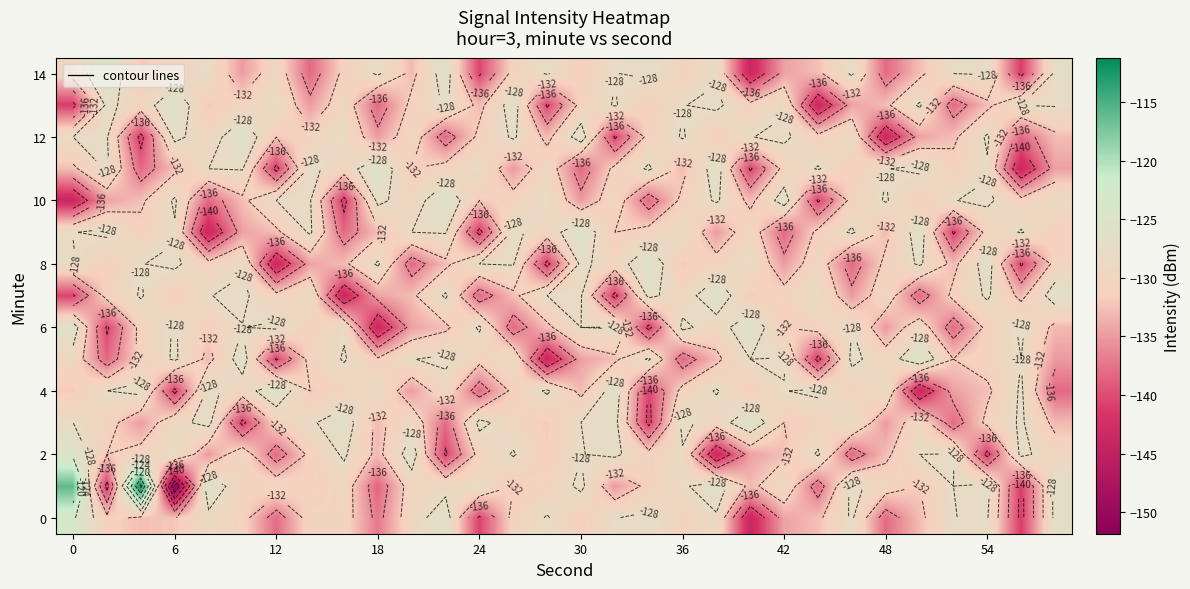

How many categories are shown in the chart?

30